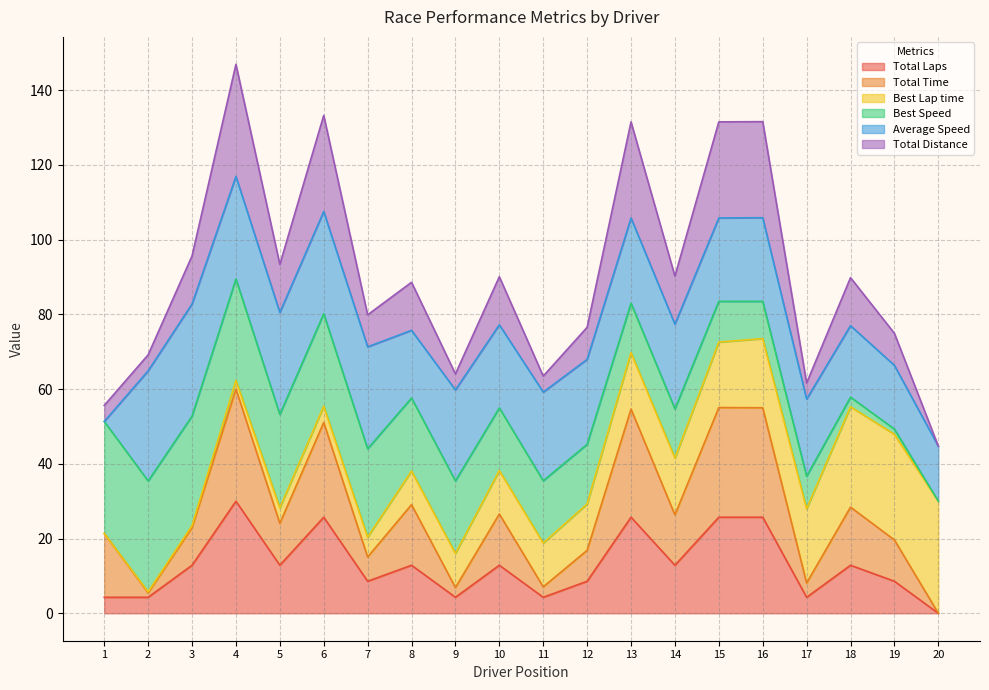

What is the greatest value displayed?

146.9